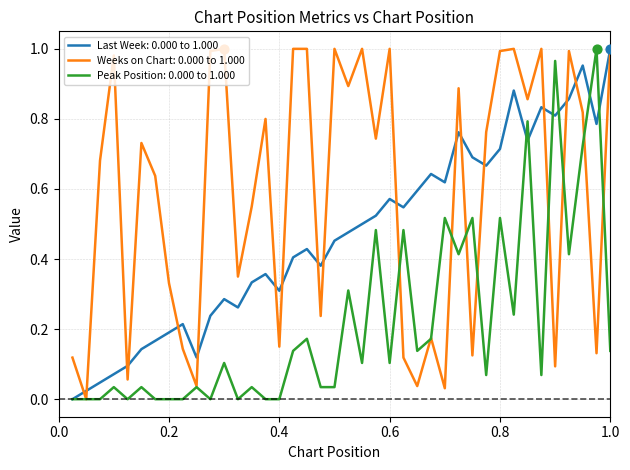

At how many categories does at least one series exceed 0?

40